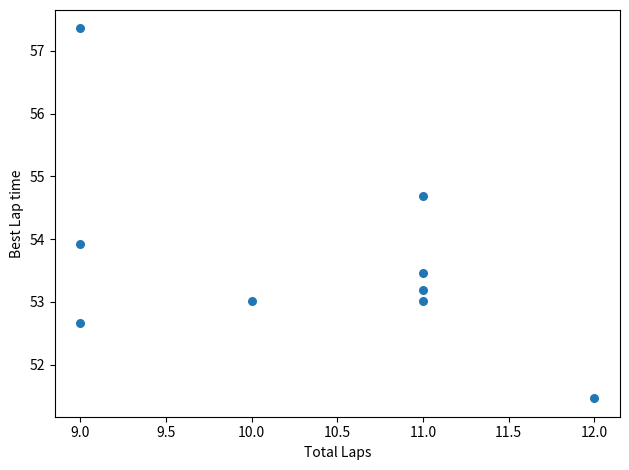

What Y value in the scatter plot is closest to 54?

53.9